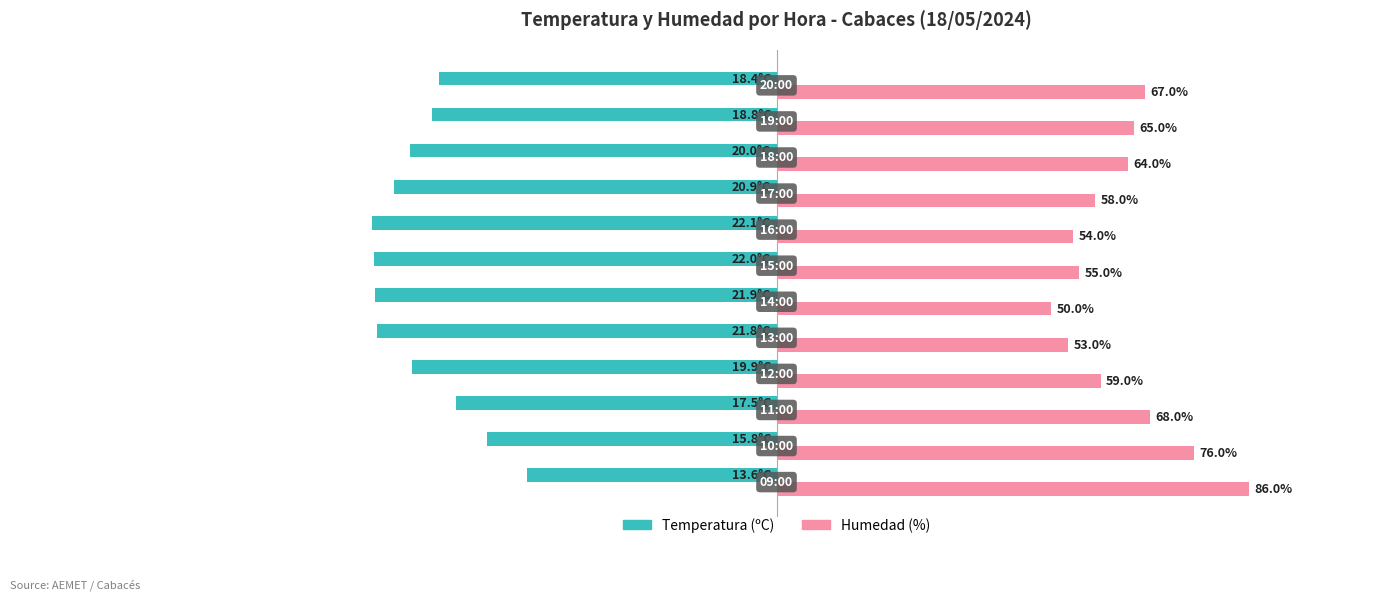

List the series in order of their overall mean, lowest first.

Temperatura (ºC), Humedad (%)